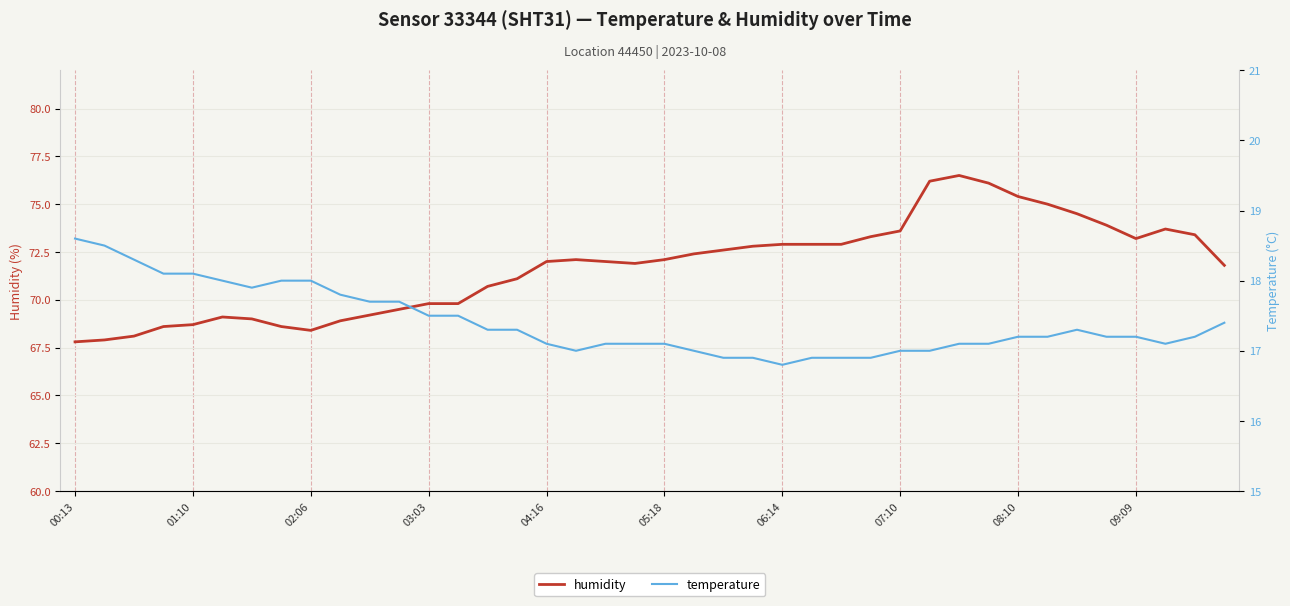

What is the highest value of the humidity series?

76.5